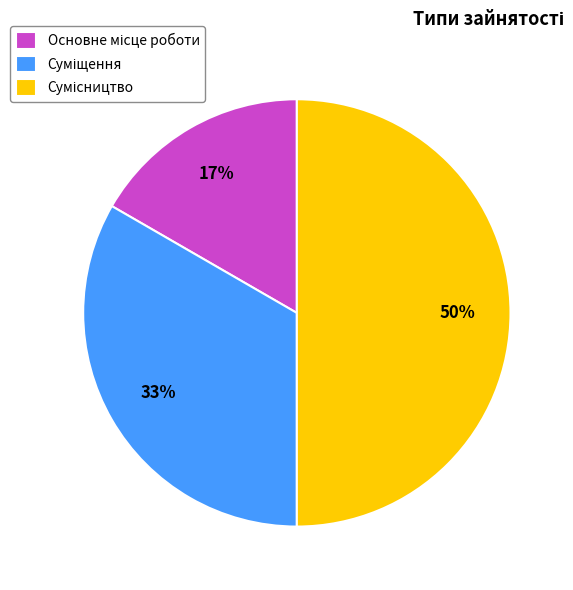

To the nearest percent, what is the average slice percentage?

33%